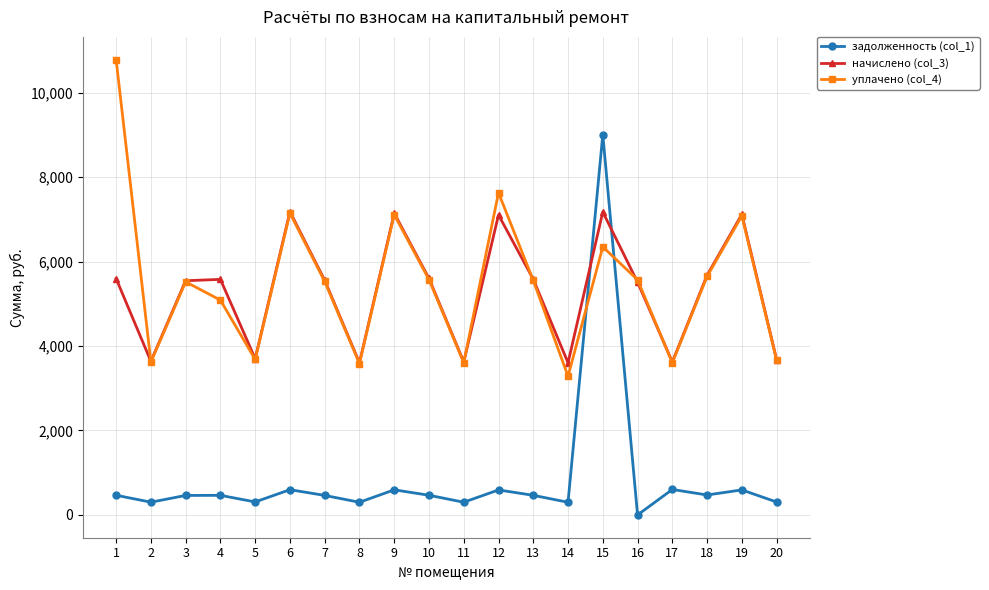

Which series has the largest total across all categories?

уплачено (col_4)